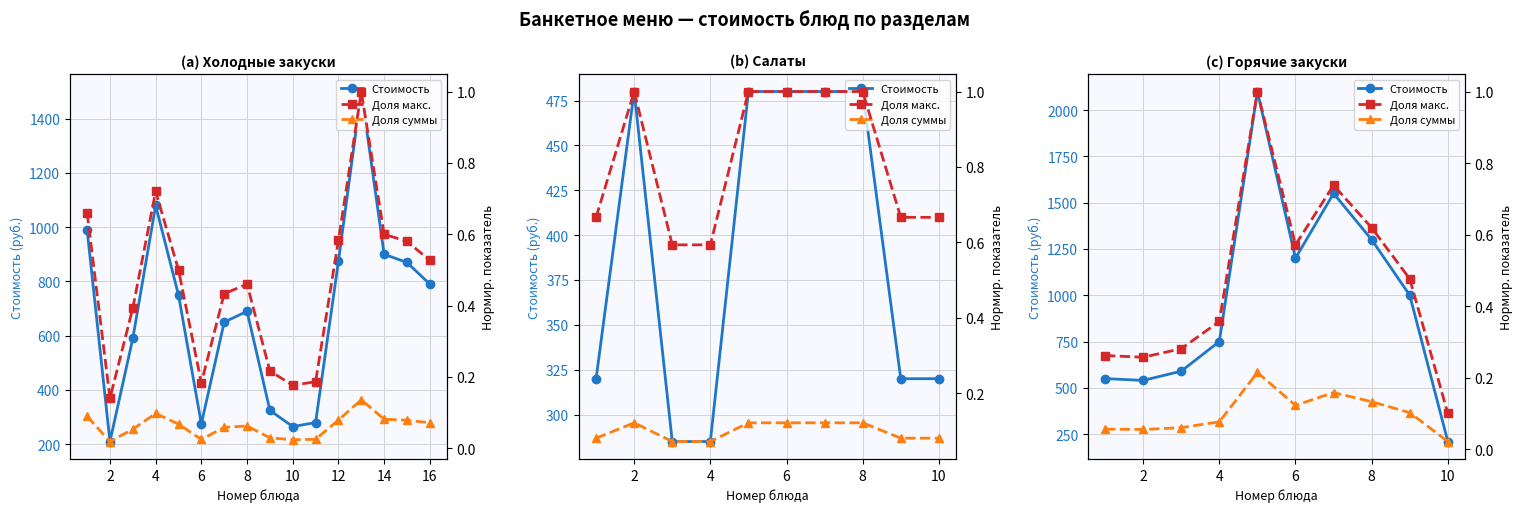

Which category has the highest value in the Доля суммы series?

8